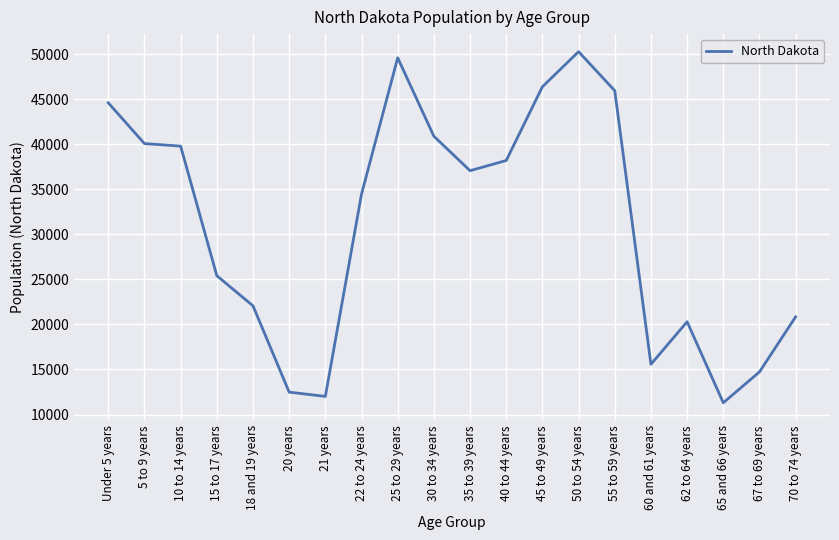

How many categories are shown in the chart?

20